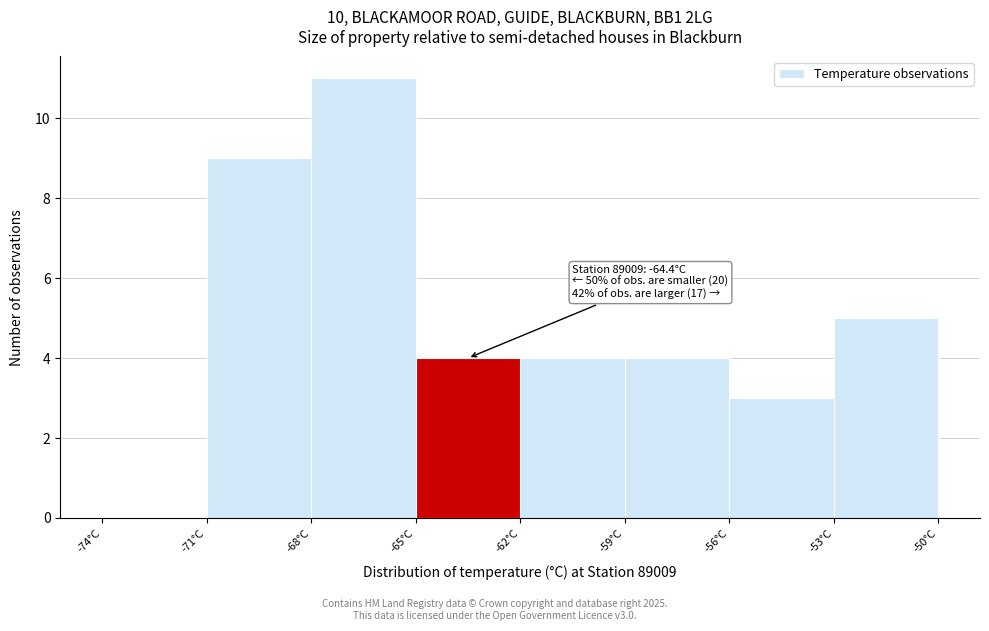

Over which range of the x-axis is the bar tallest?

-68 to -65